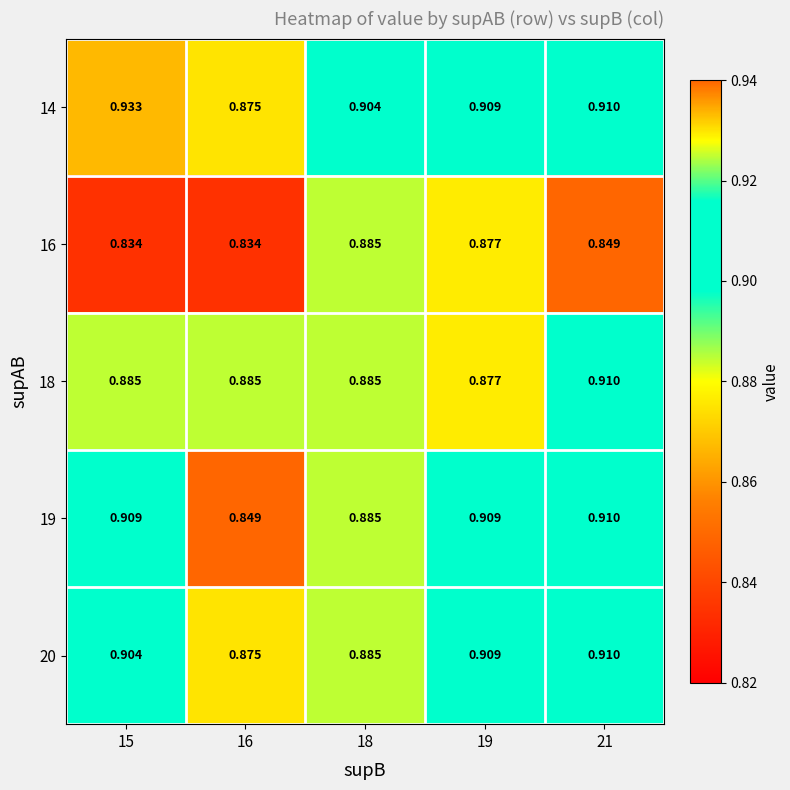

Is the value of 20 at 15 greater than the value of 19 at 16?

Yes